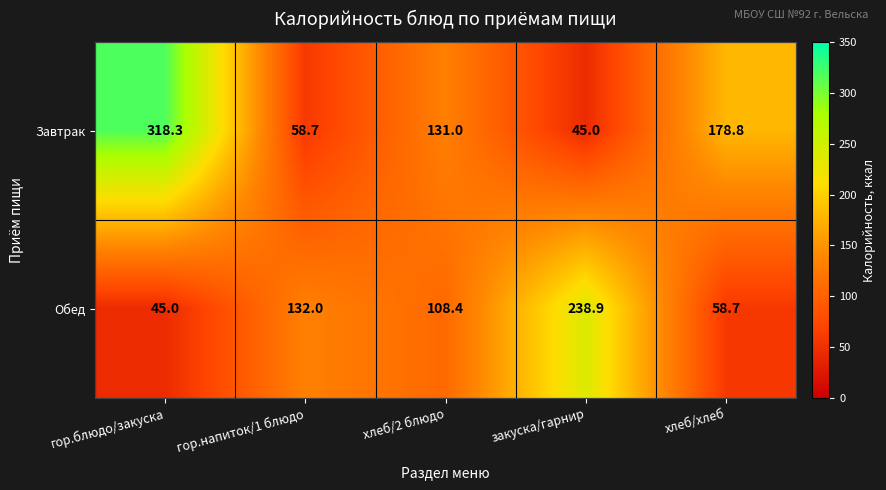

Which series changed the most between гор.напиток/1 блюдо and хлеб/хлеб?

Завтрак